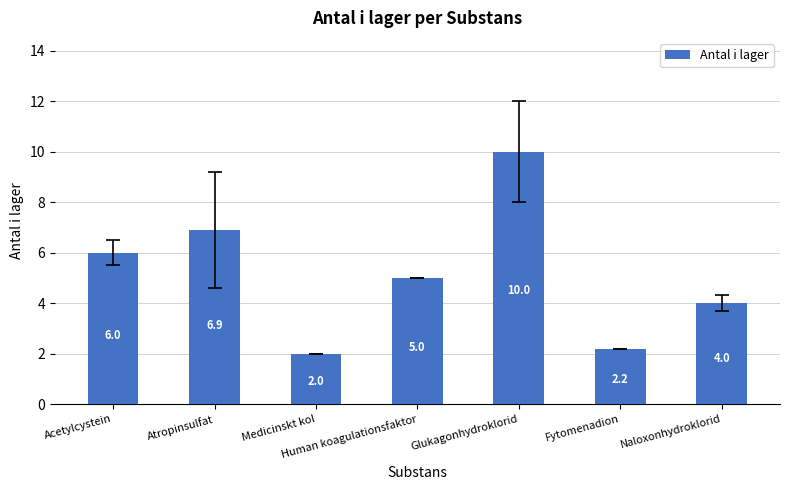

The value at Fytomenadion is 1.5. True or false?

False